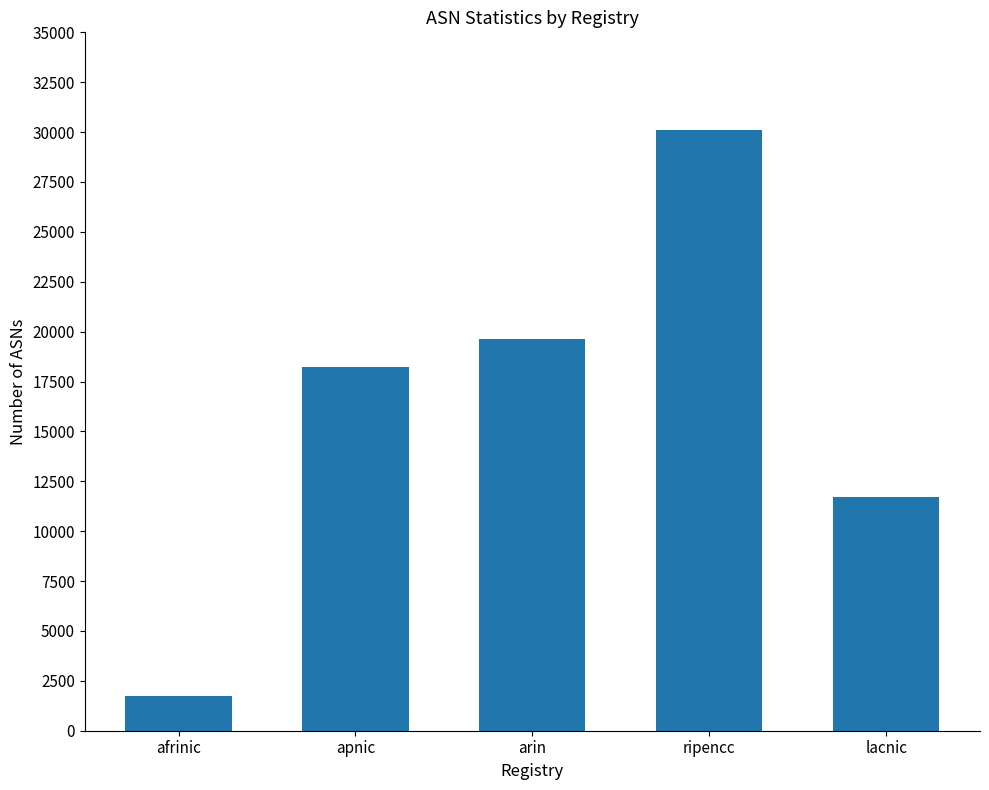

List the labels in order of value, largest first.

ripencc, arin, apnic, lacnic, afrinic